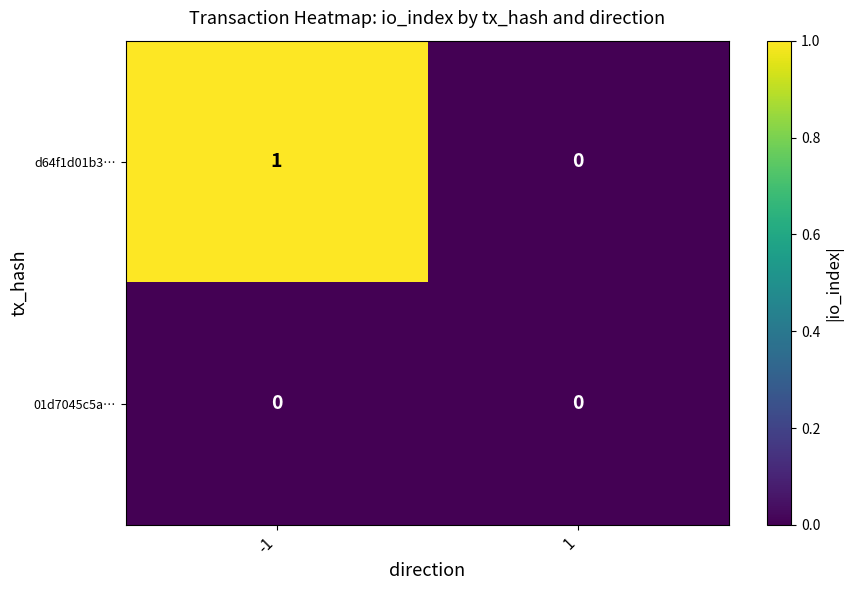

Reading left to right, transcribe all the data shown in this chart.

d64f1d01b3…: 1	0
01d7045c5a…: 0	0